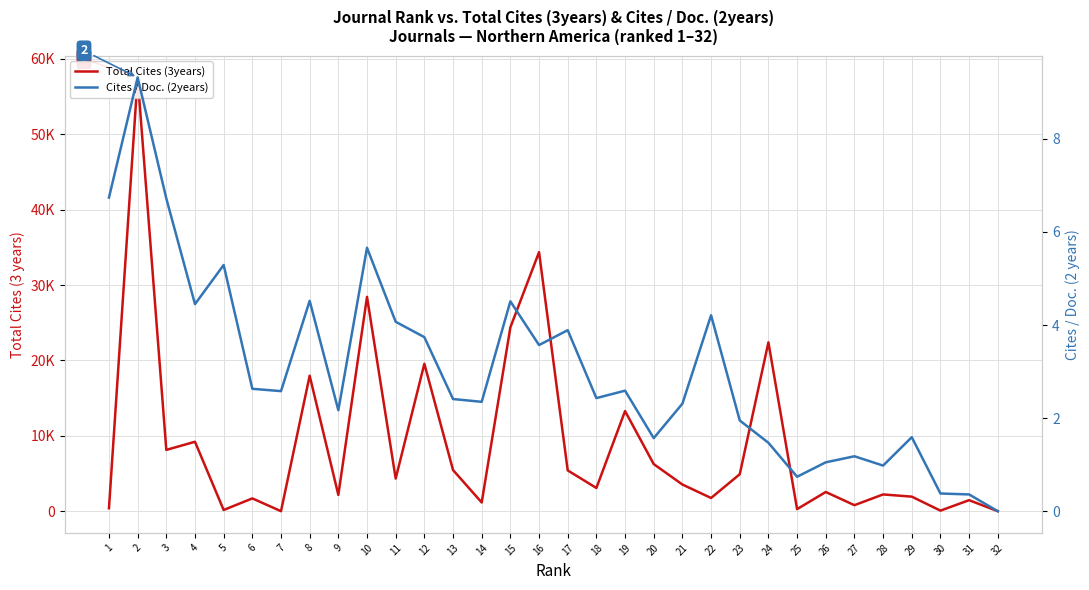

What is the difference between the highest and lowest values at 9?

2154.8